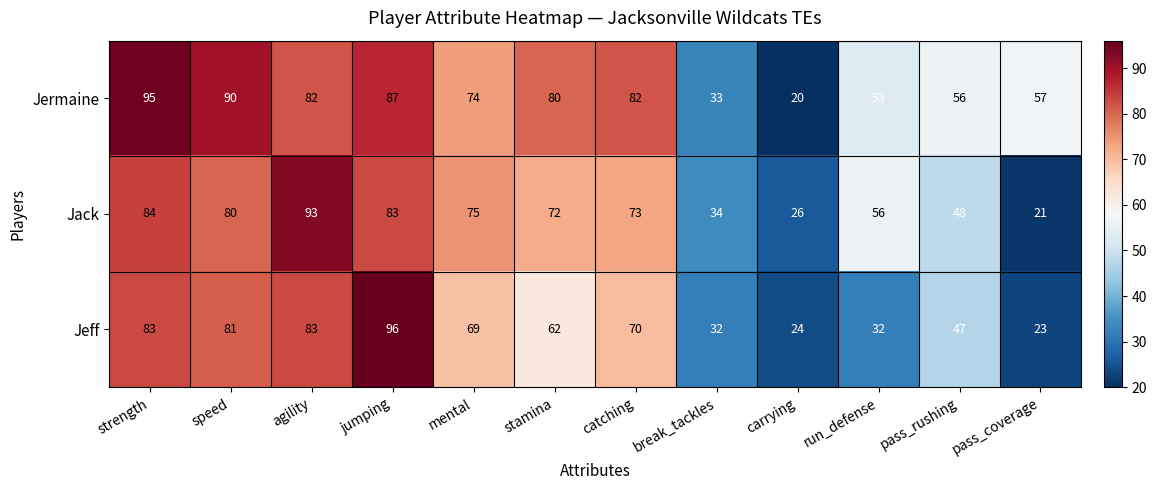

Rank the series by their maximum value, from lowest to highest.

Jack, Jermaine, Jeff